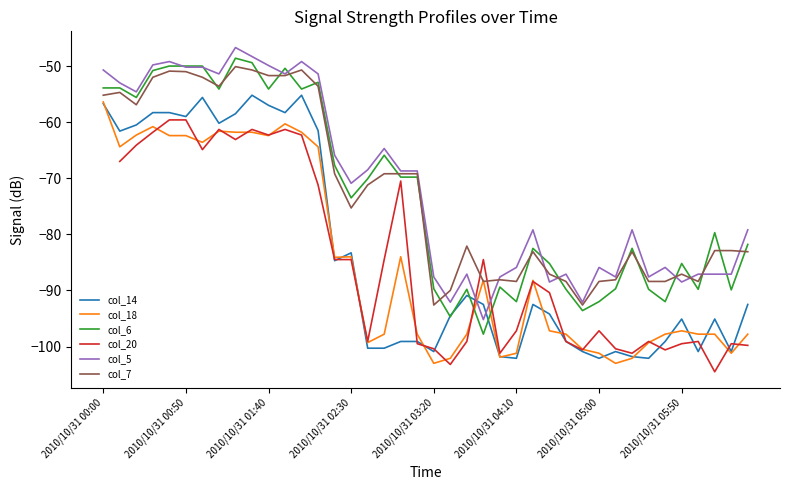

The value of col_18 at 21 is -40.2. True or false?

False